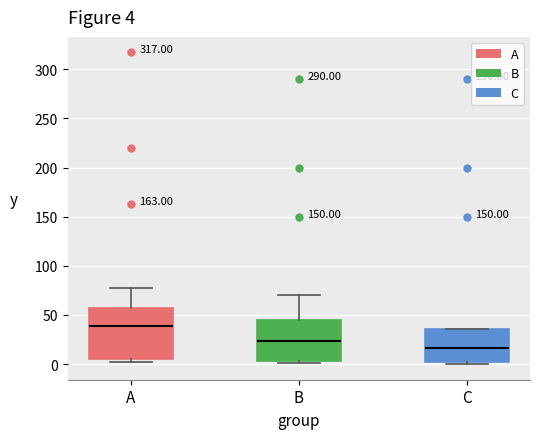

Which box is the tallest, from its lower edge to its upper edge?

A